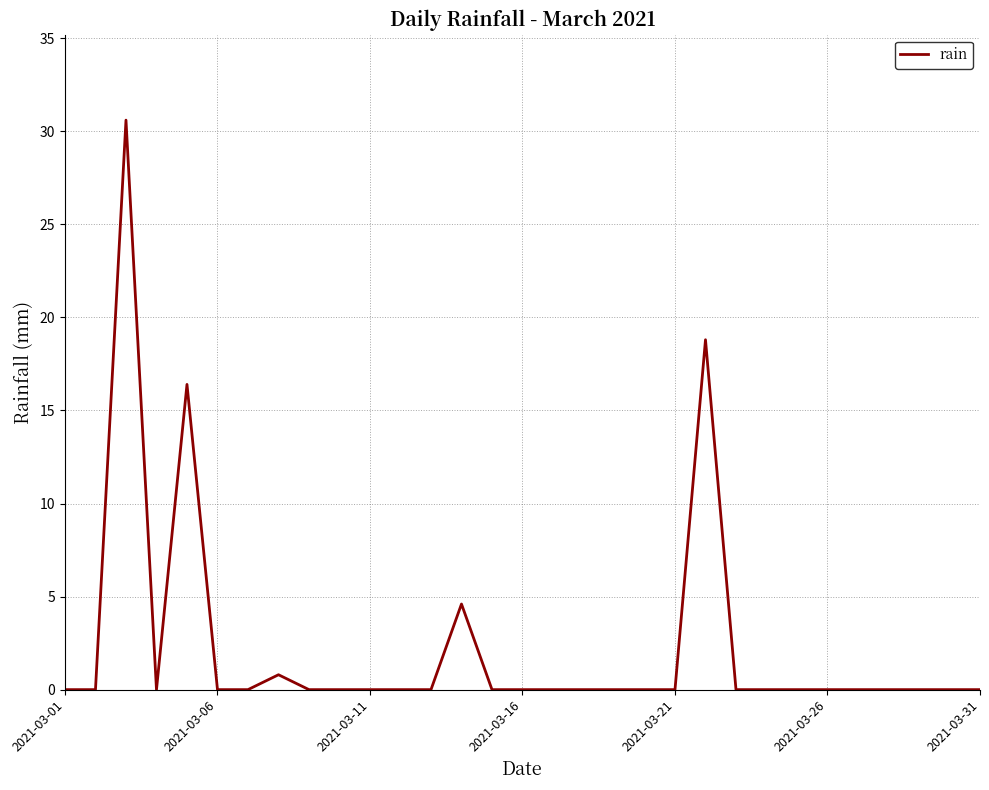

What is the difference between the maximum and minimum values?

30.6